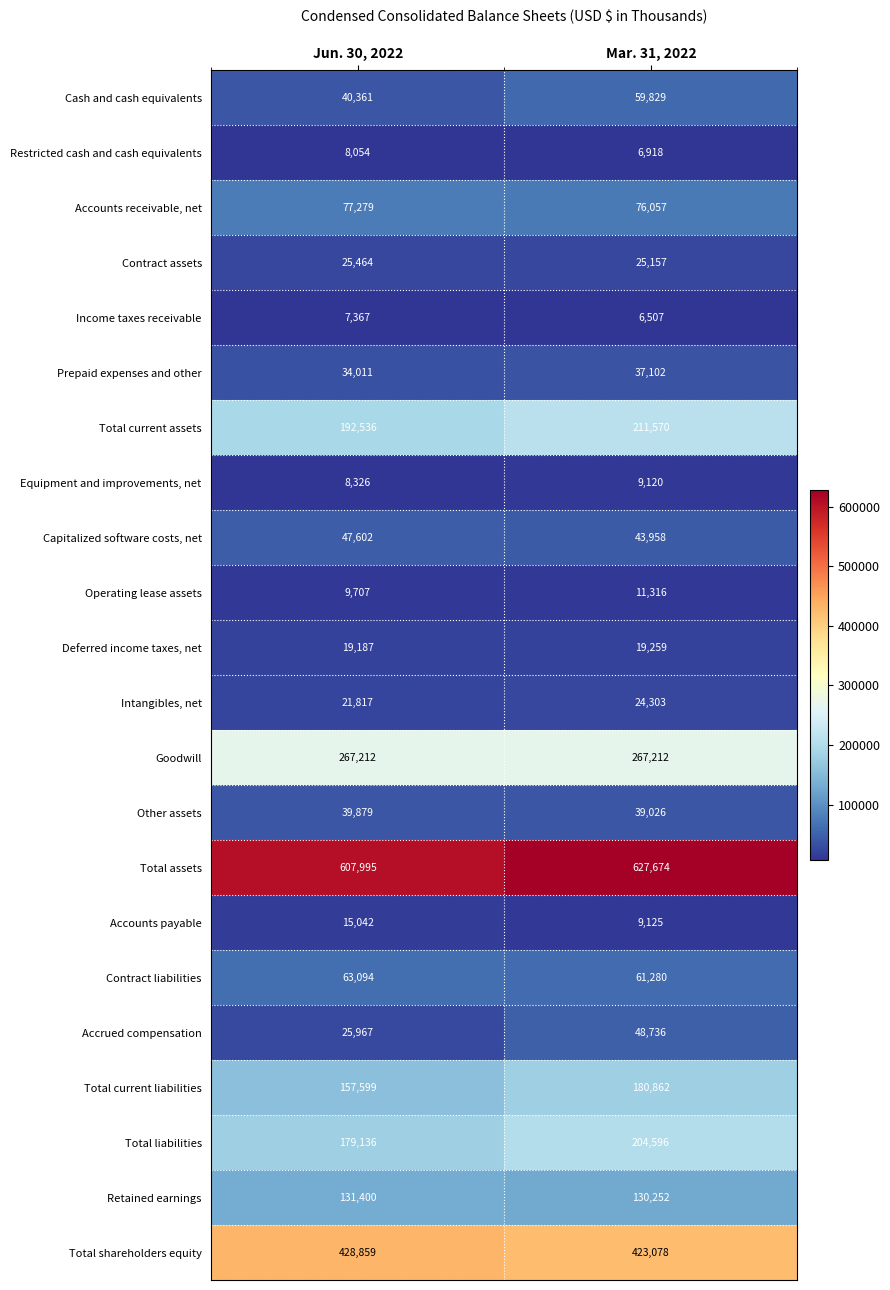

Count the number of data series in this chart.

22